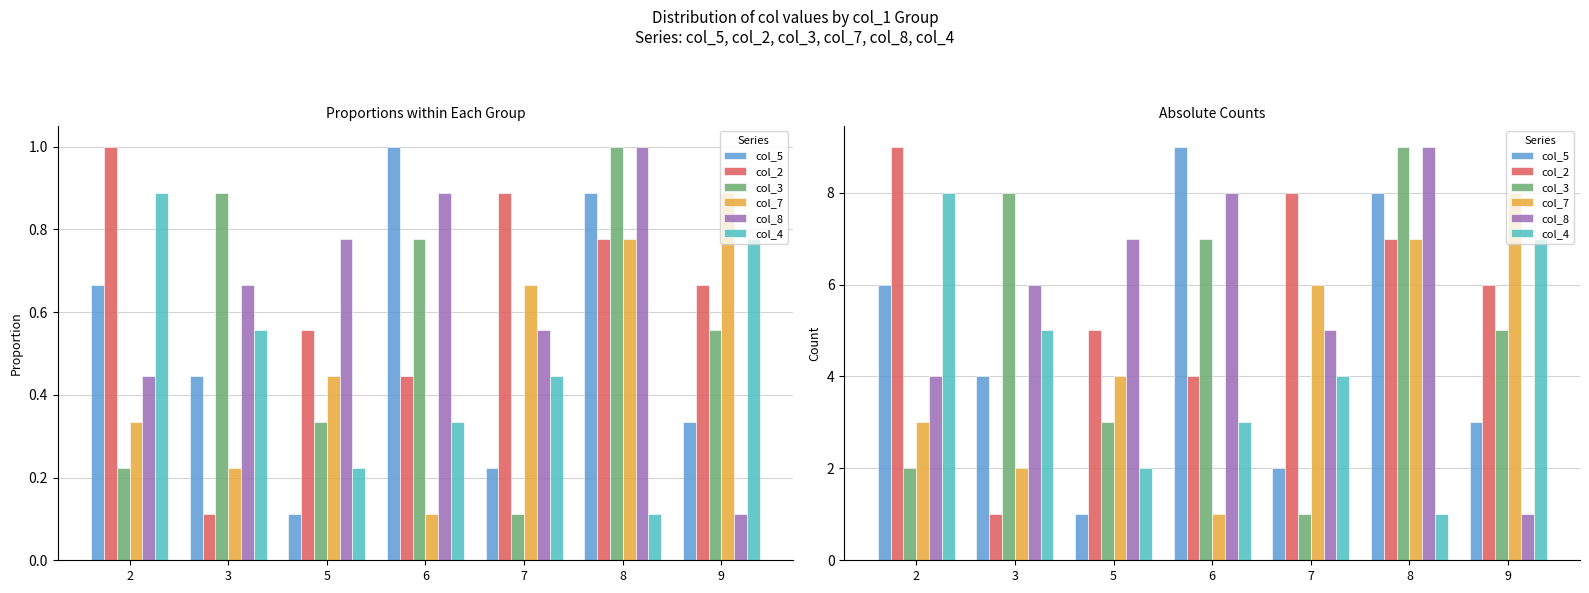

True or false: col_8 has a value of 8 at 6.

True